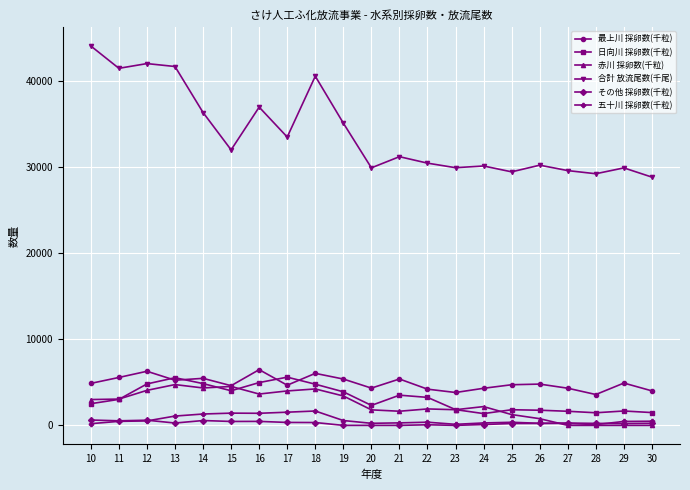

What is the difference between the maximum and second lowest values in the その他 採卵数(千粒) series?

623.0